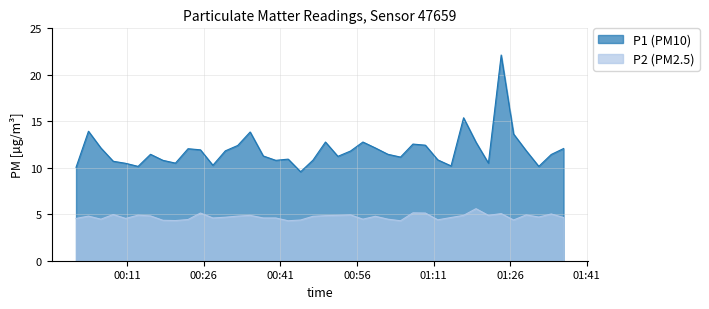

What is the average value of the P2 series?

4.7